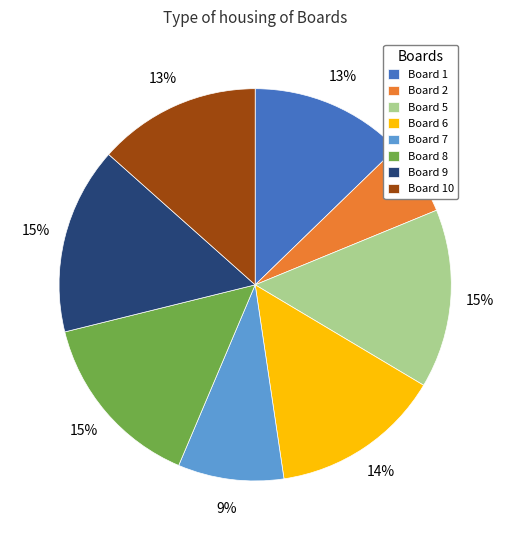

Is the sum of Board 5 and Board 6 greater than half?

No